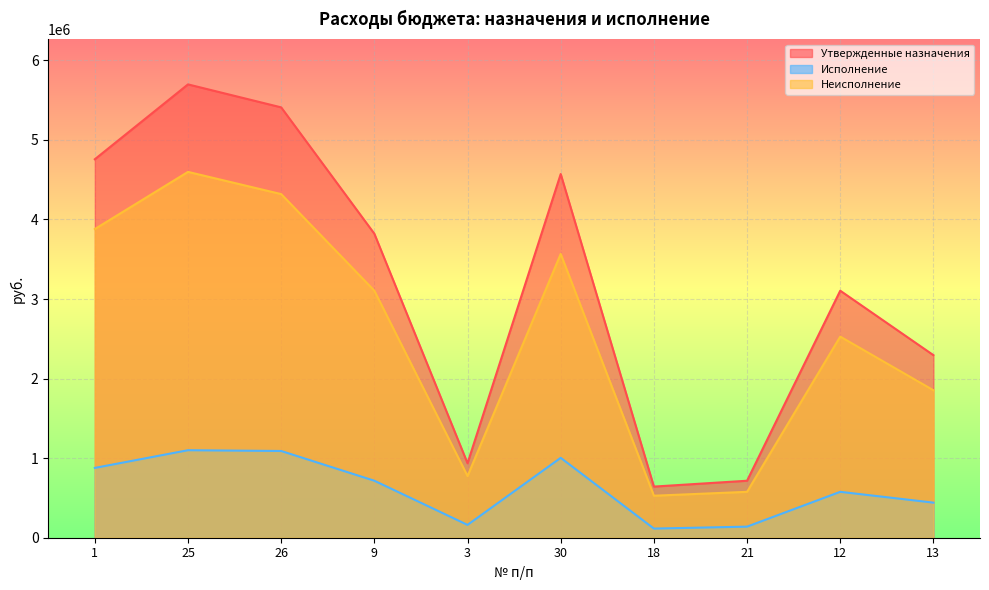

Rank the categories by Исполнение value from highest to lowest.

25, 26, 30, 1, 9, 12, 13, 3, 21, 18